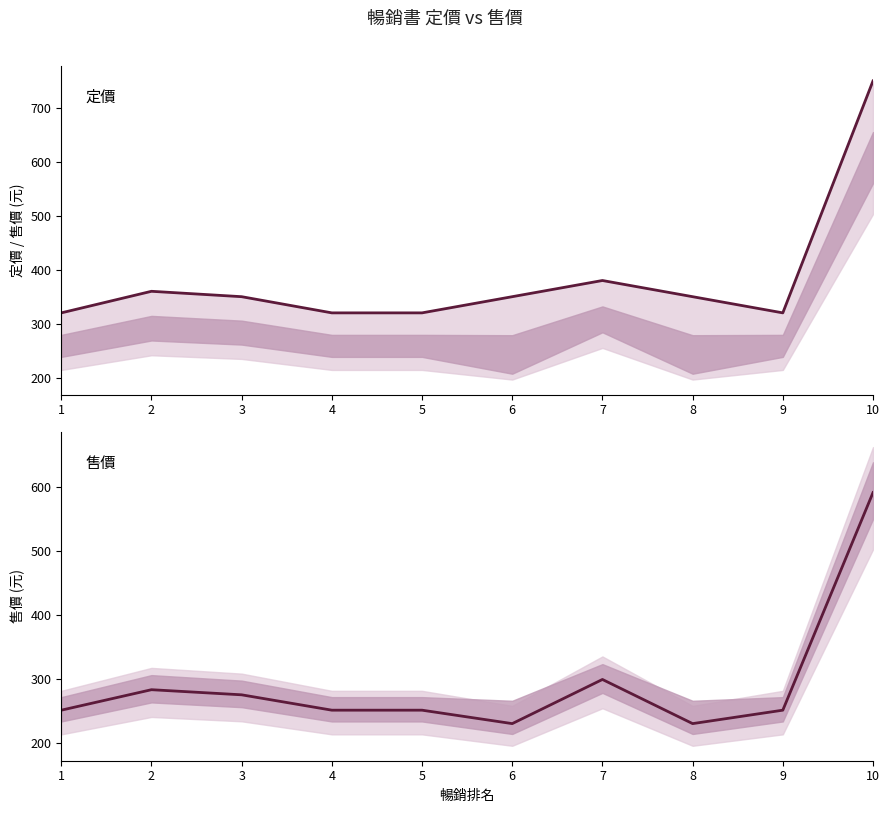

How many values in the 定價 series exceed 350?

3